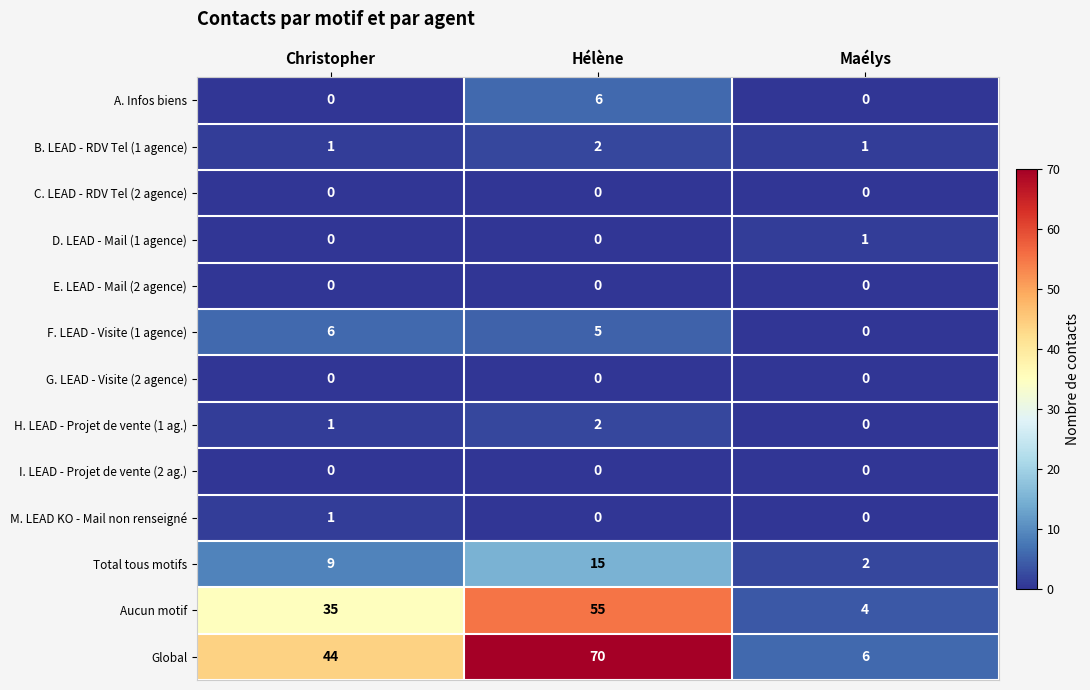

At which label does Total tous motifs reach its minimum?

Maélys